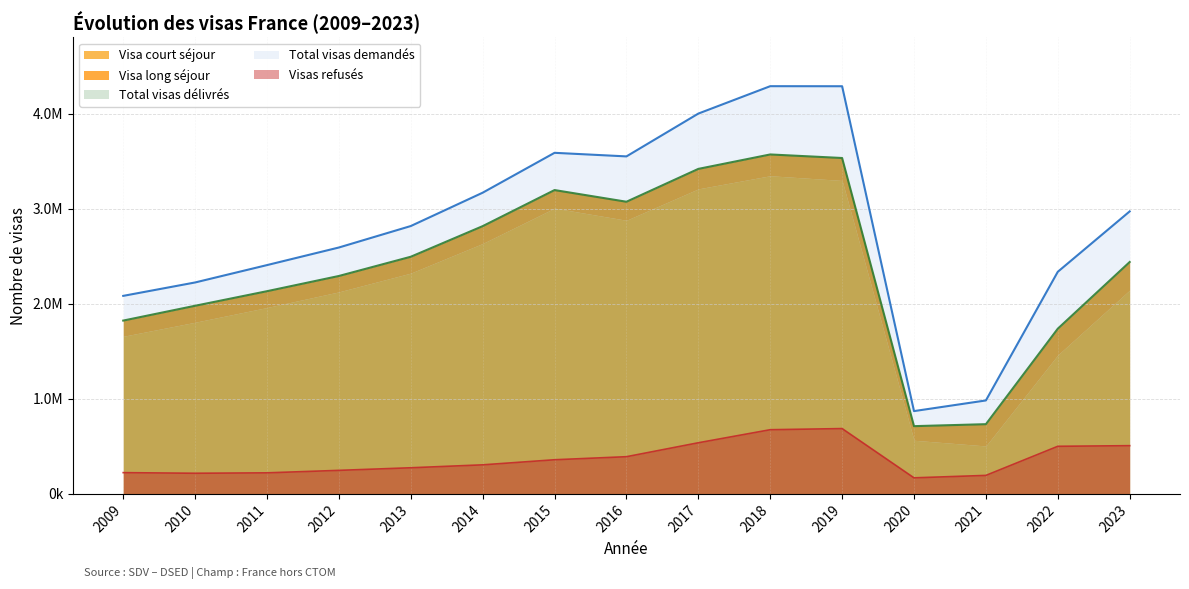

Which label corresponds to the smallest value in the chart?

2020